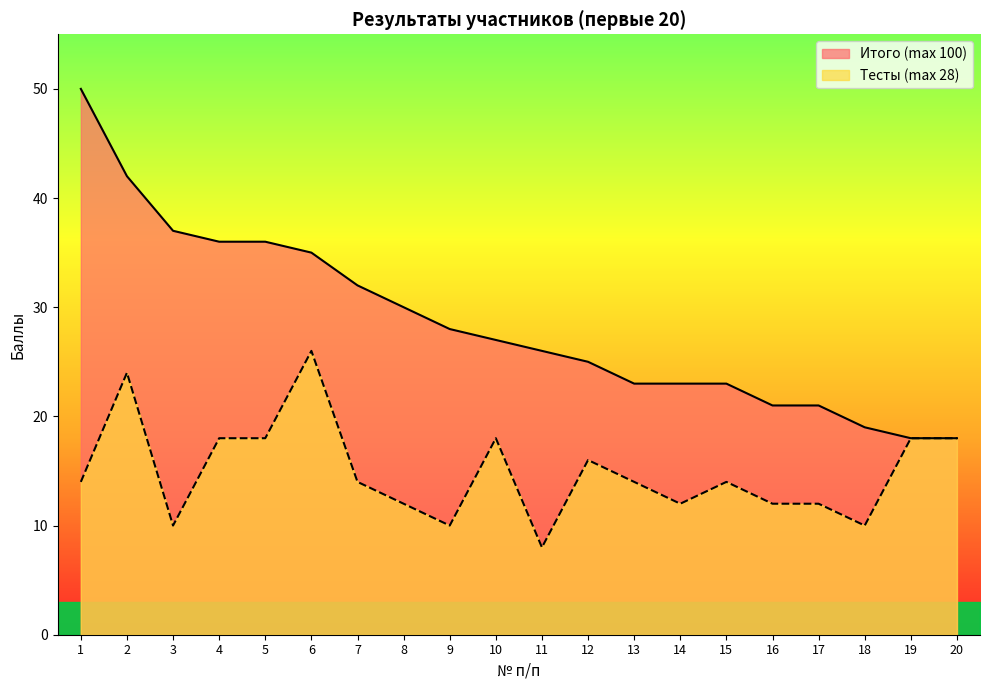

What value does the Итого (max 100) series have at 1, to the nearest 5?

50